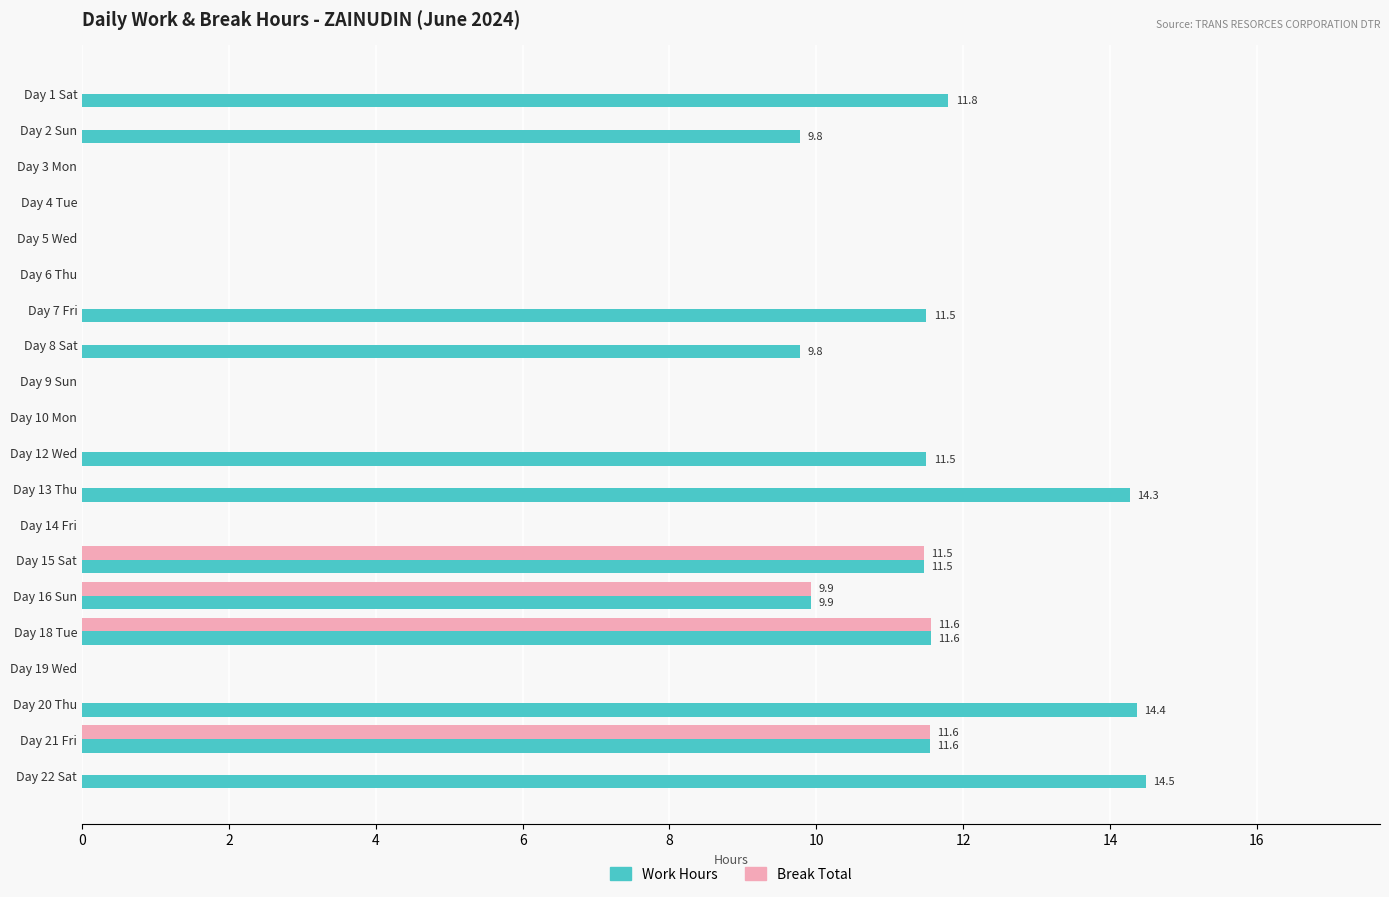

Is it true that Work Hours equals 14.3 at Day 13 Thu?

True